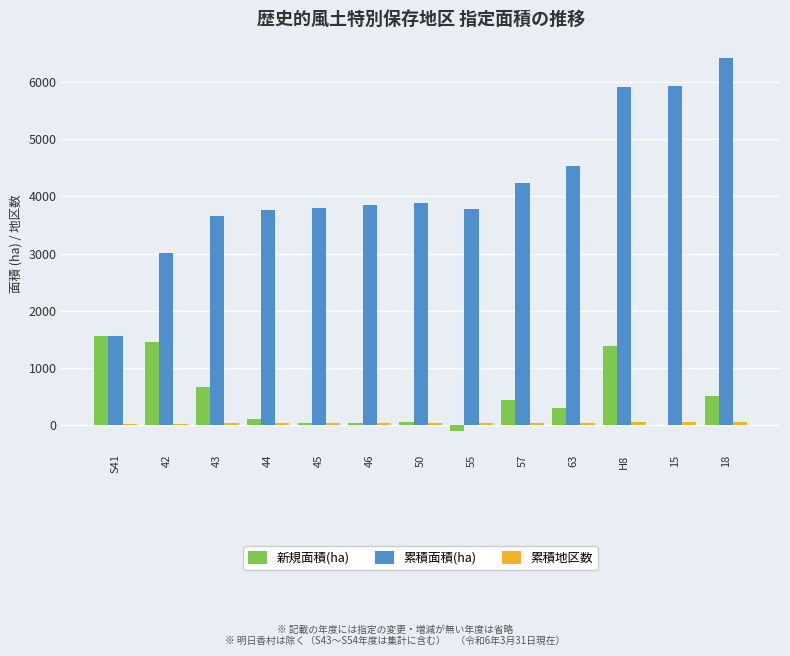

Count the number of data series in this chart.

3